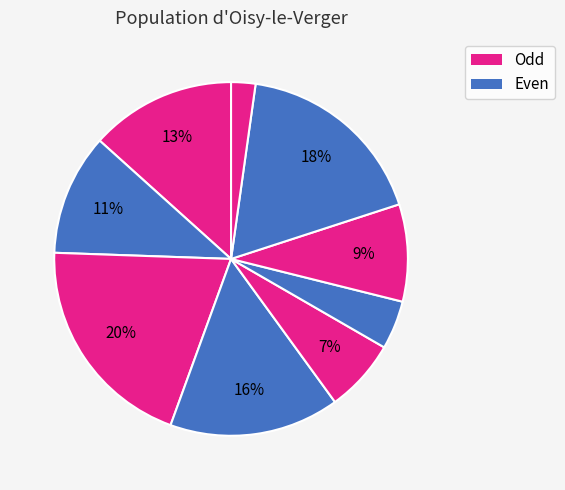

Count the number of slices in the pie.

9